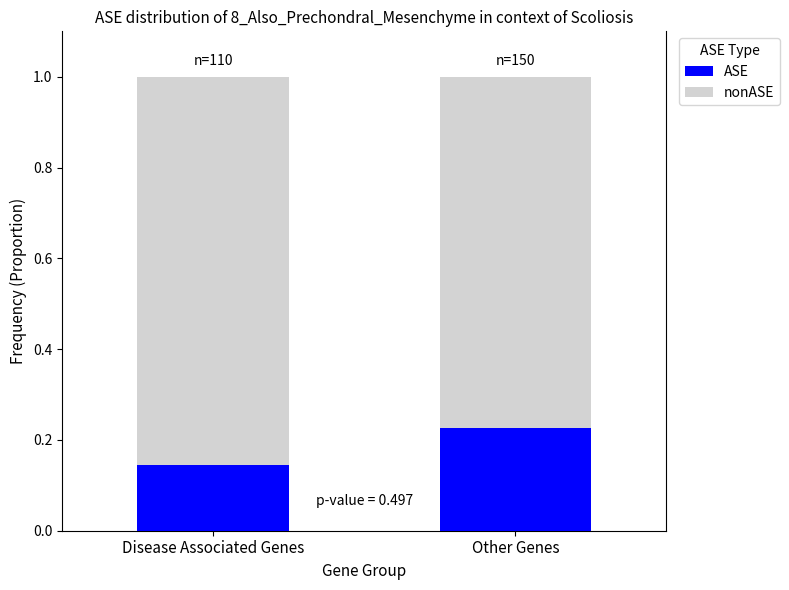

Are the bars grouped side by side (vs. stacked)?

No